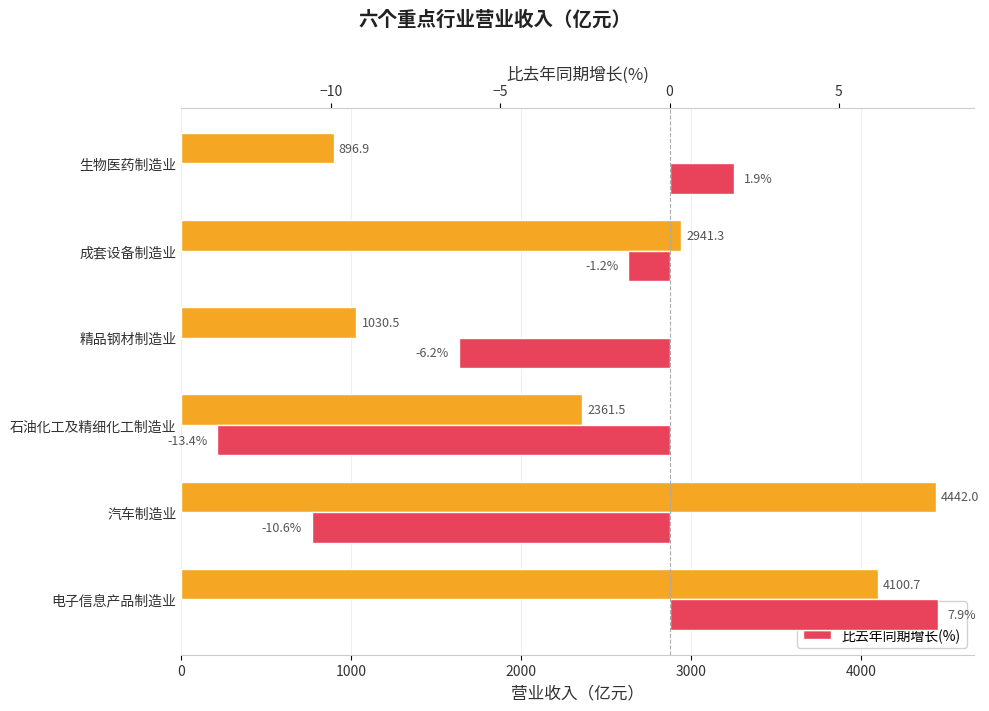

What is the spread (max minus min) of values at 电子信息产品制造业?

4092.8